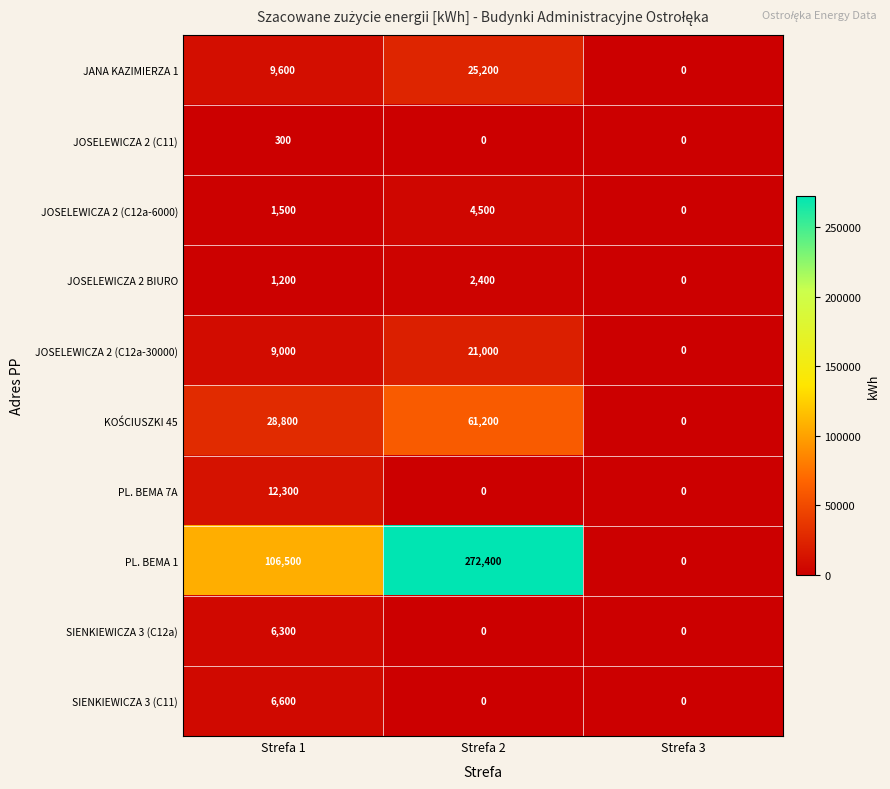

What is the average value of the JOSELEWICZA 2 (C12a-30000) series?

10000